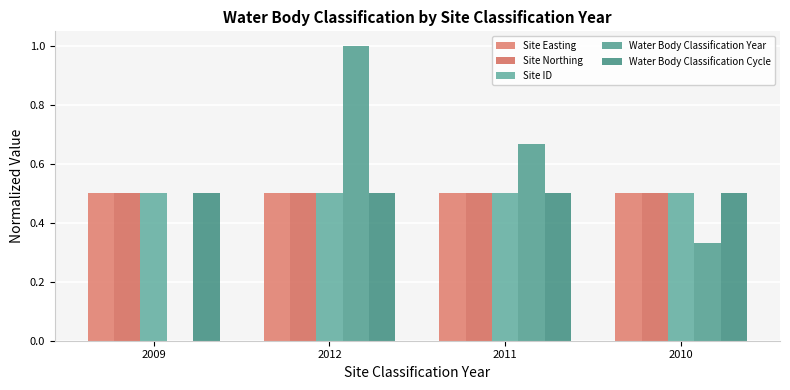

Are the bars horizontal?

No